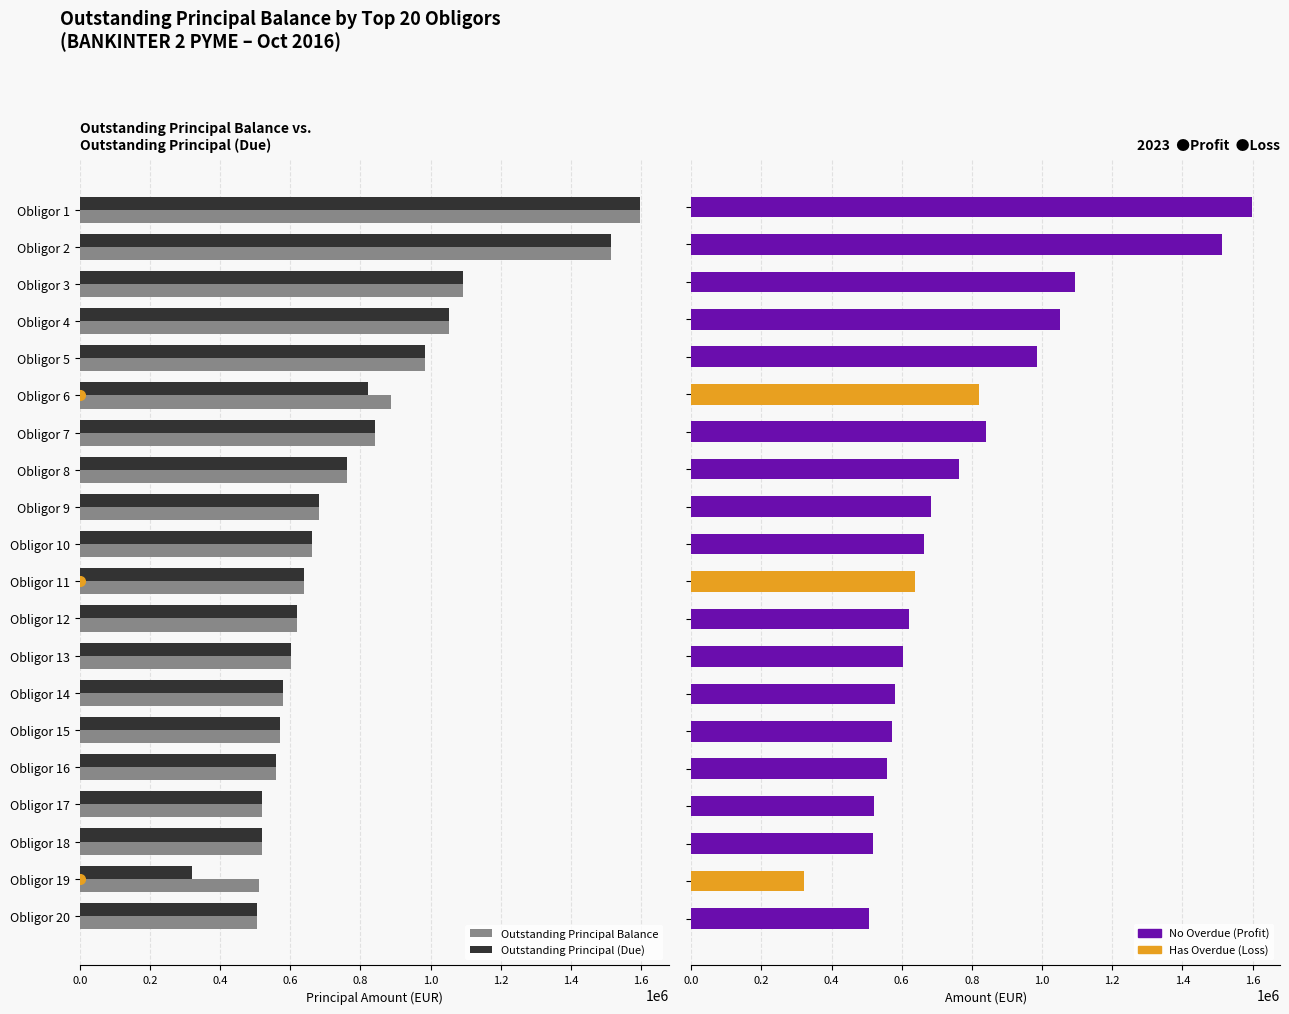

Rank the series by their maximum value, from lowest to highest.

Outstanding Principal Balance, Outstanding Principal (Due)